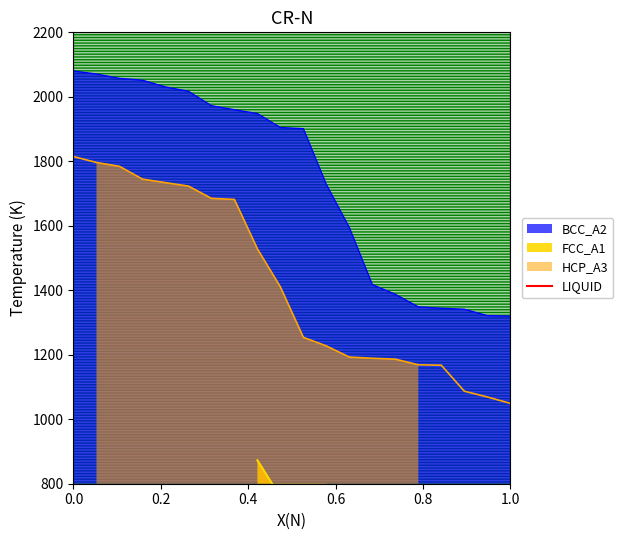

What is the minimum value for BCC_A2?

1319.8